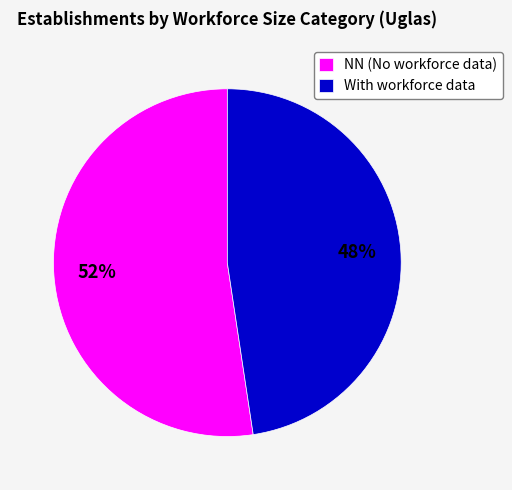

What is the largest slice in the pie chart?

NN (No workforce data)